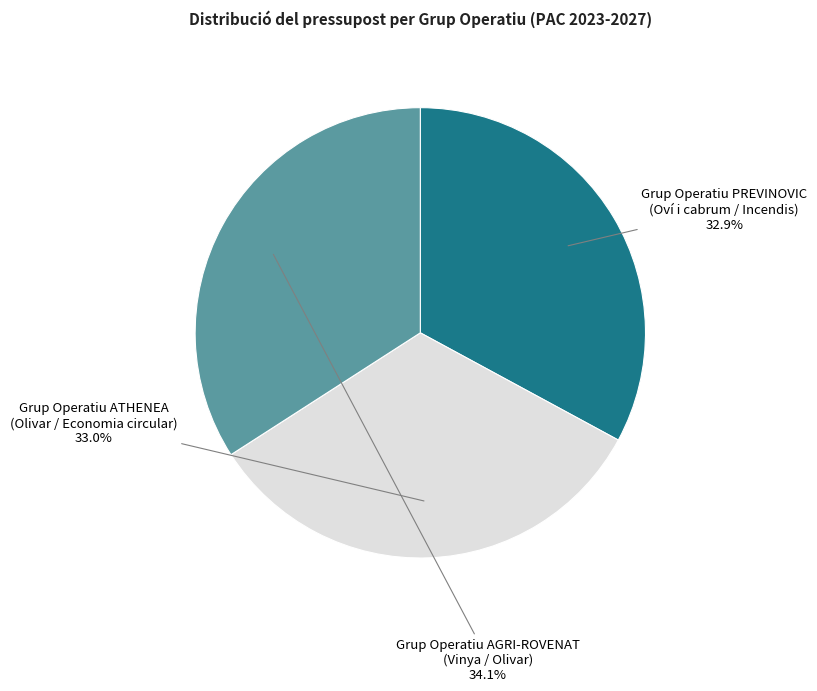

Is there a majority slice in this chart?

No